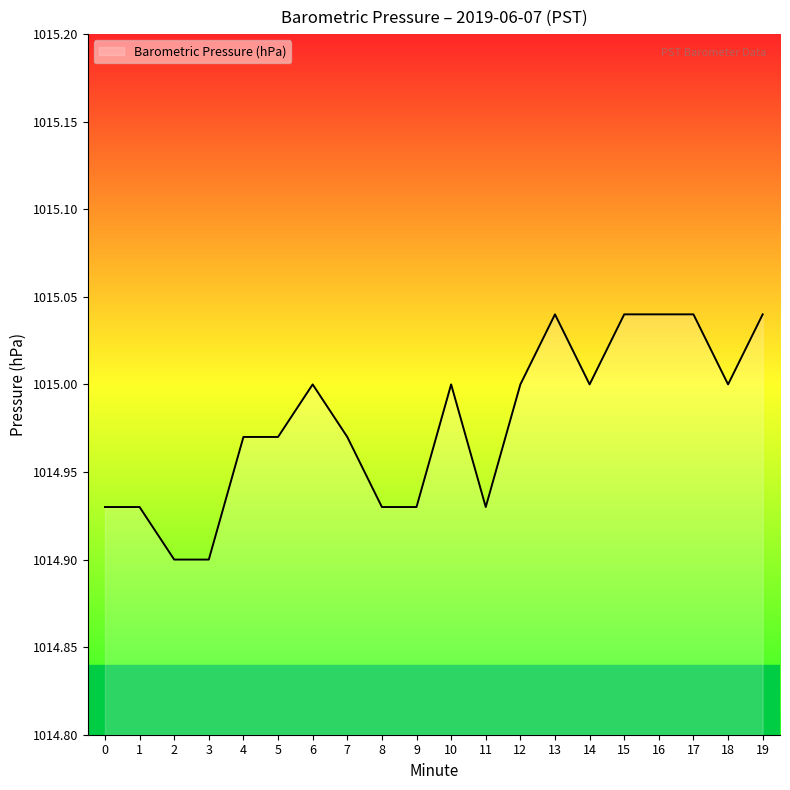

Approximately how many times larger is the value at 19 compared to 12?

1.0